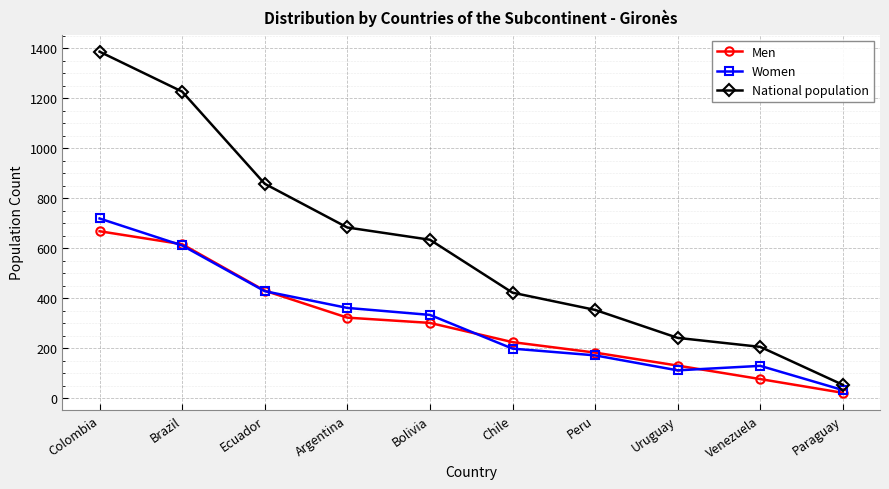

True or false: Women and National population intersect in this chart.

False